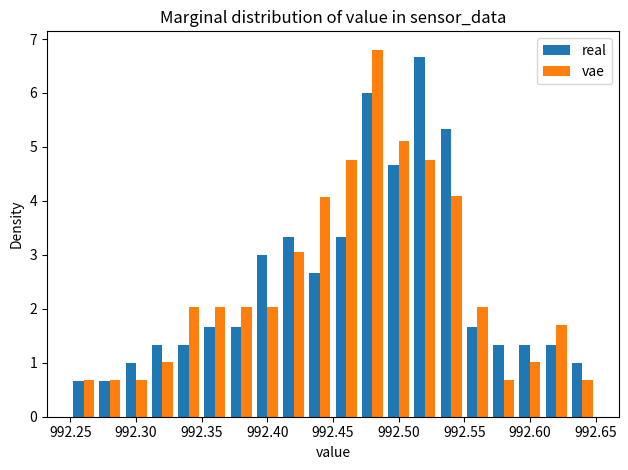

Reading left to right, transcribe this chart: for each range on the x-axis, give the height of each series' bar. The values are not printed on the chart, so give them approximately, as read against the axis.

992.25 to 992.27: real=0.7	vae=0.7
992.27 to 992.29: real=0.7	vae=0.7
992.29 to 992.31: real=1.0	vae=0.7
992.31 to 992.33: real=1.3	vae=1.0
992.33 to 992.35: real=1.3	vae=2.0
992.35 to 992.37: real=1.7	vae=2.0
992.37 to 992.39: real=1.7	vae=2.0
992.39 to 992.41: real=3.0	vae=2.0
992.41 to 992.43: real=3.3	vae=3.1
992.43 to 992.45: real=2.7	vae=4.1
992.45 to 992.47: real=3.3	vae=4.8
992.47 to 992.49: real=6.0	vae=6.8
992.49 to 992.51: real=4.7	vae=5.1
992.51 to 992.53: real=6.7	vae=4.8
992.53 to 992.55: real=5.3	vae=4.1
992.55 to 992.57: real=1.7	vae=2.0
992.57 to 992.59: real=1.3	vae=0.7
992.59 to 992.61: real=1.3	vae=1.0
992.61 to 992.63: real=1.3	vae=1.7
992.63 to 992.65: real=1.0	vae=0.7